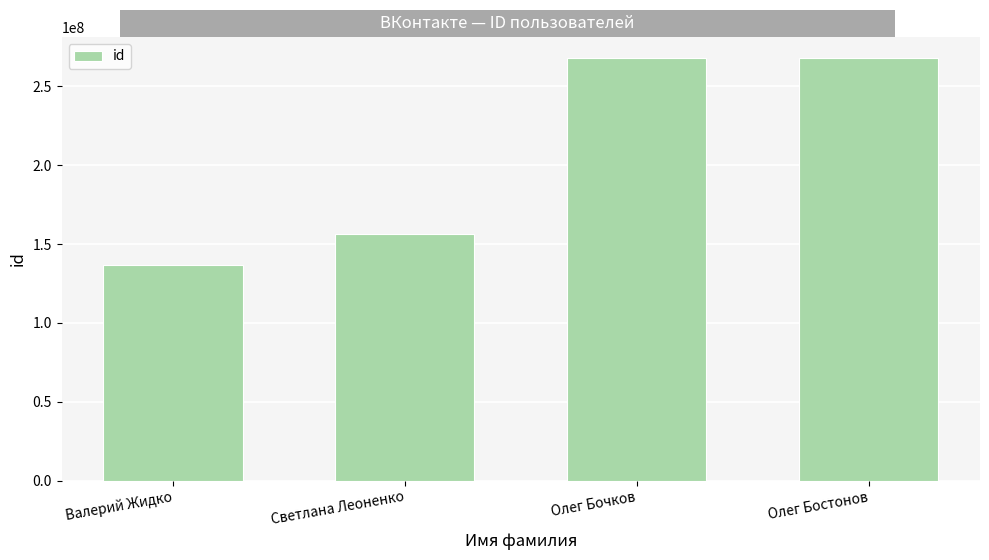

What value does the data have at Олег Бочков, to the nearest 100?

267816300